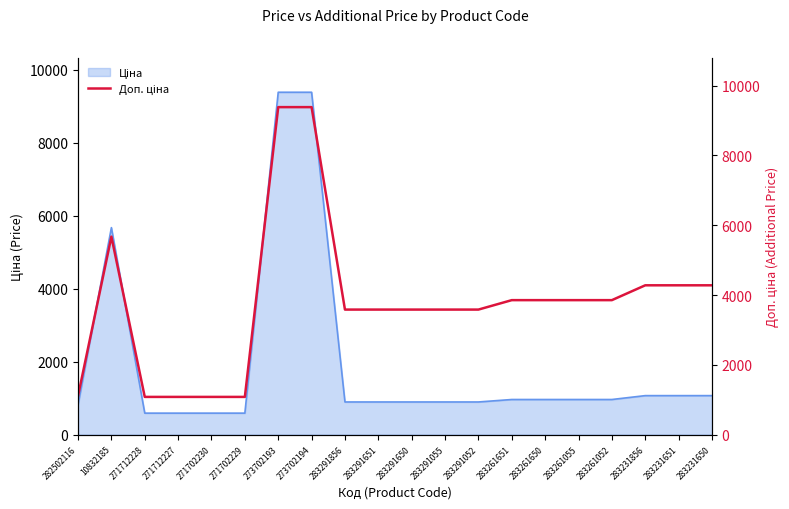

Reading right to left, list all the values displayed in this chart.

4279.1	4279.1	4279.1	3854.0	3854.0	3854.0	3854.0	3583.6	3583.6	3583.6	3583.6	3583.6	9384.0	9384.0	1081.7	1081.7	1081.7	1081.7	5673.8	1109.2